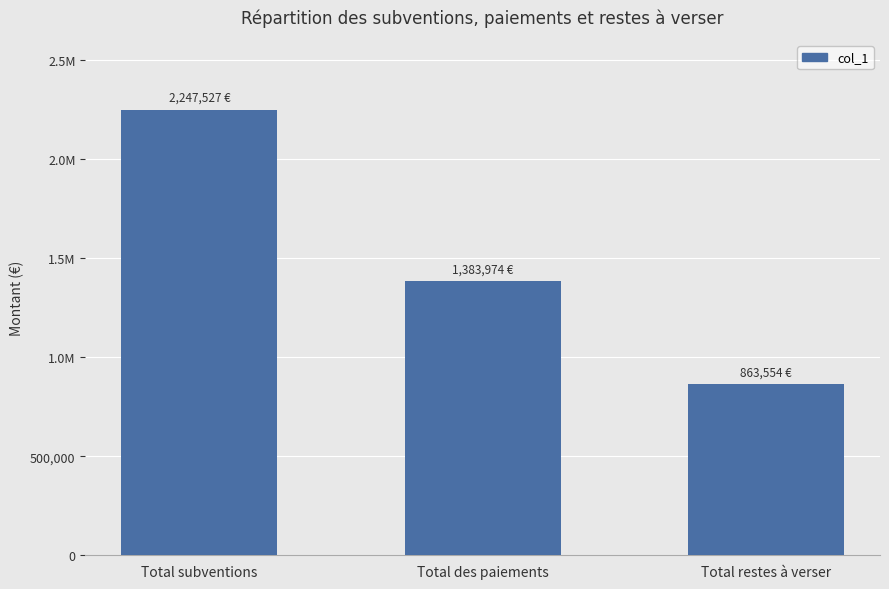

The value at Total subventions is 3557204.6. True or false?

False